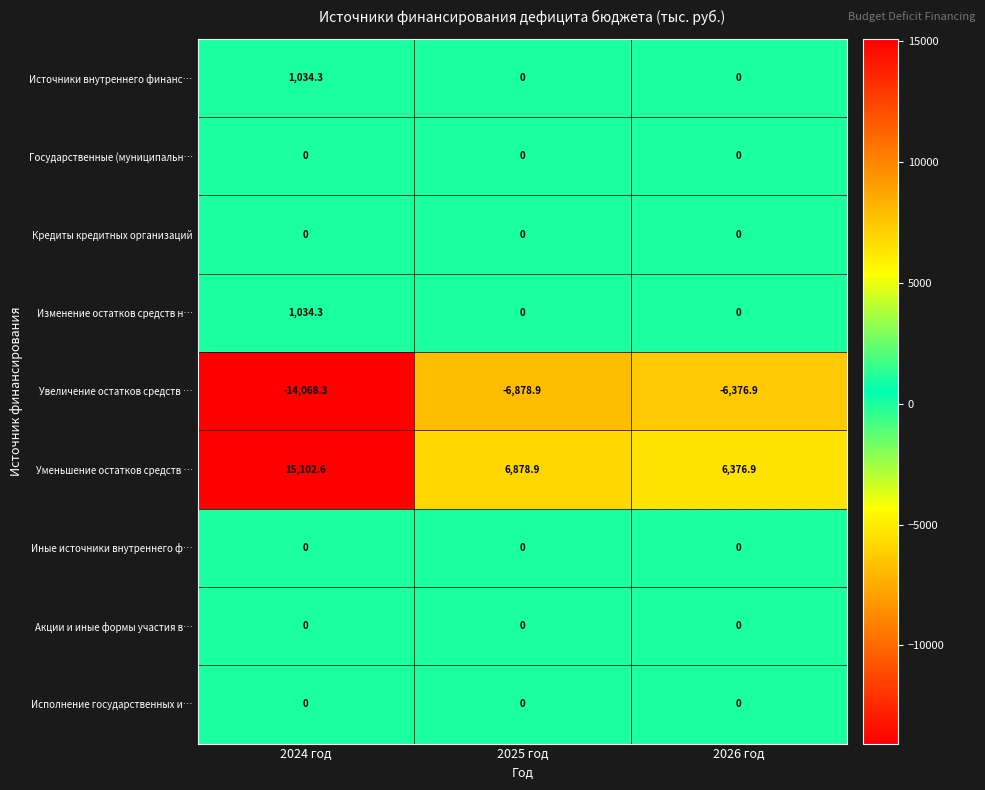

Reading left to right, extract all data points from this chart.

Источники внутреннего финанс…: 2024 год=1034.3	2025 год=0.0	2026 год=0.0
Государственные (муниципальн…: 2024 год=0.0	2025 год=0.0	2026 год=0.0
Кредиты кредитных организаций: 2024 год=0.0	2025 год=0.0	2026 год=0.0
Изменение остатков средств н…: 2024 год=1034.3	2025 год=0.0	2026 год=0.0
Увеличение остатков средств …: 2024 год=-14068.3	2025 год=-6878.9	2026 год=-6376.9
Уменьшение остатков средств …: 2024 год=15102.6	2025 год=6878.9	2026 год=6376.9
Иные источники внутреннего ф…: 2024 год=0.0	2025 год=0.0	2026 год=0.0
Акции и иные формы участия в…: 2024 год=0.0	2025 год=0.0	2026 год=0.0
Исполнение государственных и…: 2024 год=0.0	2025 год=0.0	2026 год=0.0